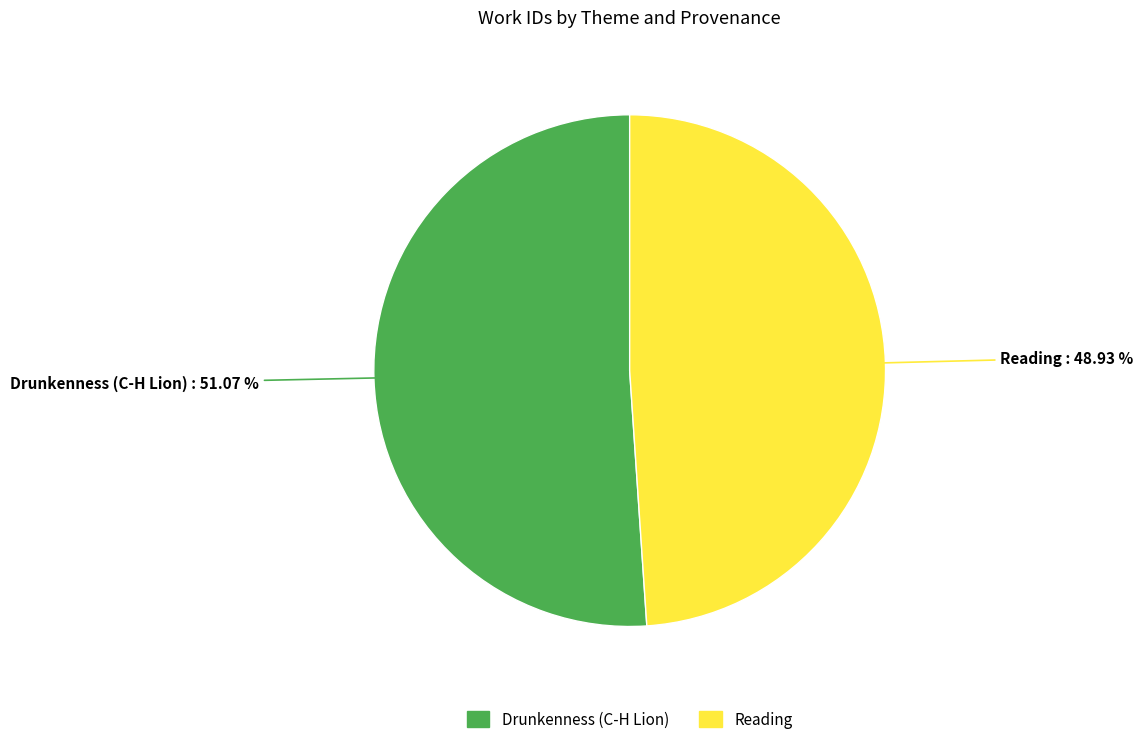

Does Drunkenness (C-H Lion) account for over 50% of the chart?

Yes